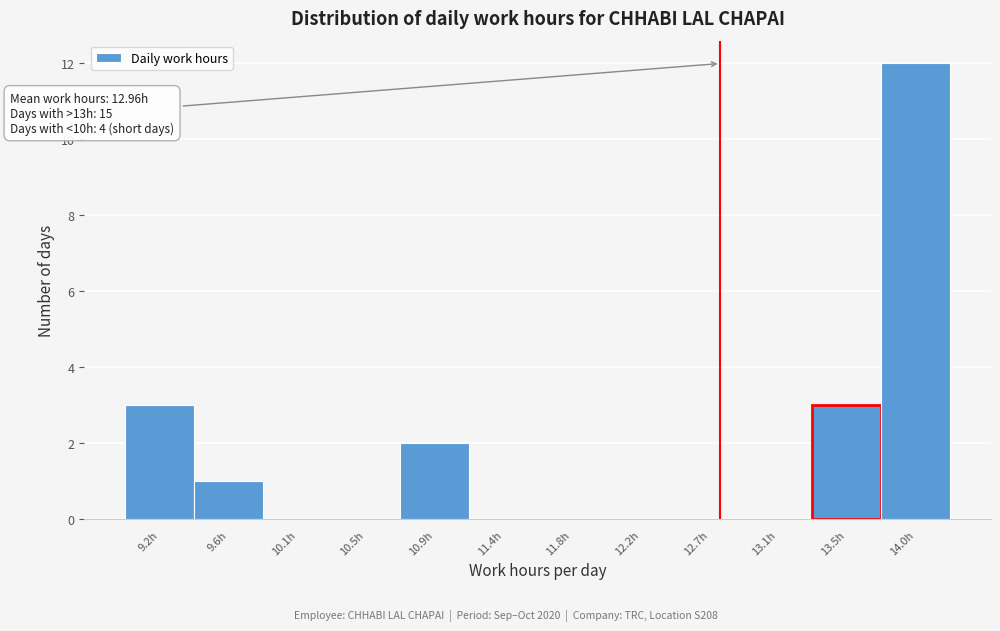

Reading left to right, list all the values displayed in this chart.

9.2h=3	9.6h=1	10.1h=0	10.5h=0	10.9h=2	11.4h=0	11.8h=0	12.2h=0	12.7h=0	13.1h=0	13.5h=3	14.0h=12